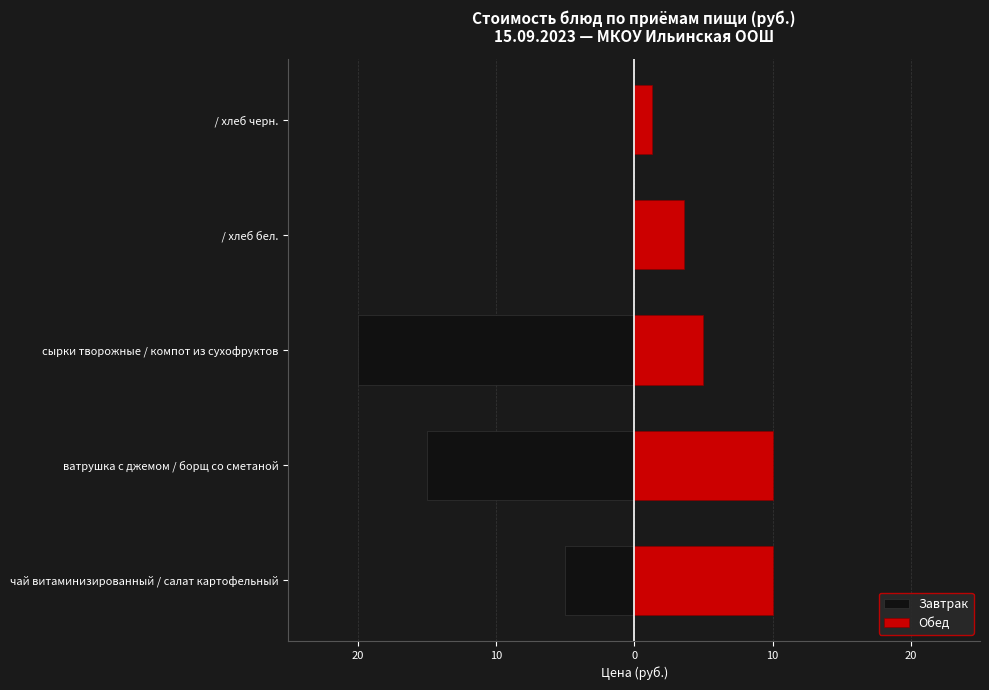

Which series has the widest spread of values?

Завтрак